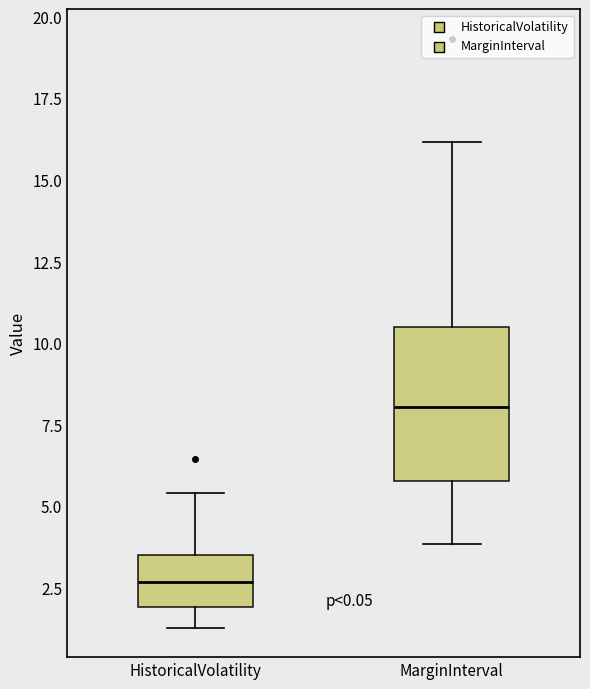

Comparing the boxes themselves (not the whiskers), which one is the tallest?

MarginInterval